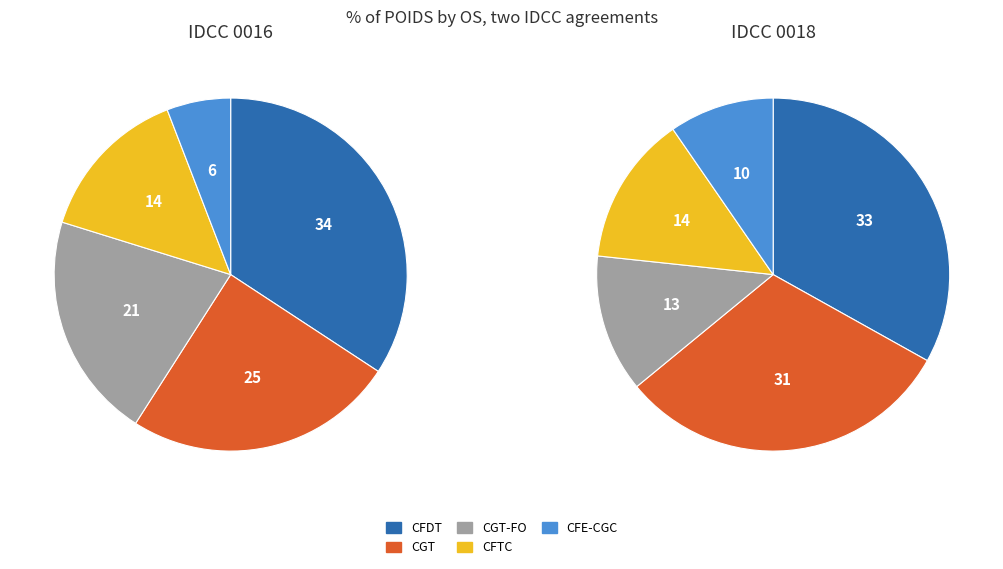

To the nearest percent, what is the difference between the CFE-CGC and CGT slice percentages?

19%